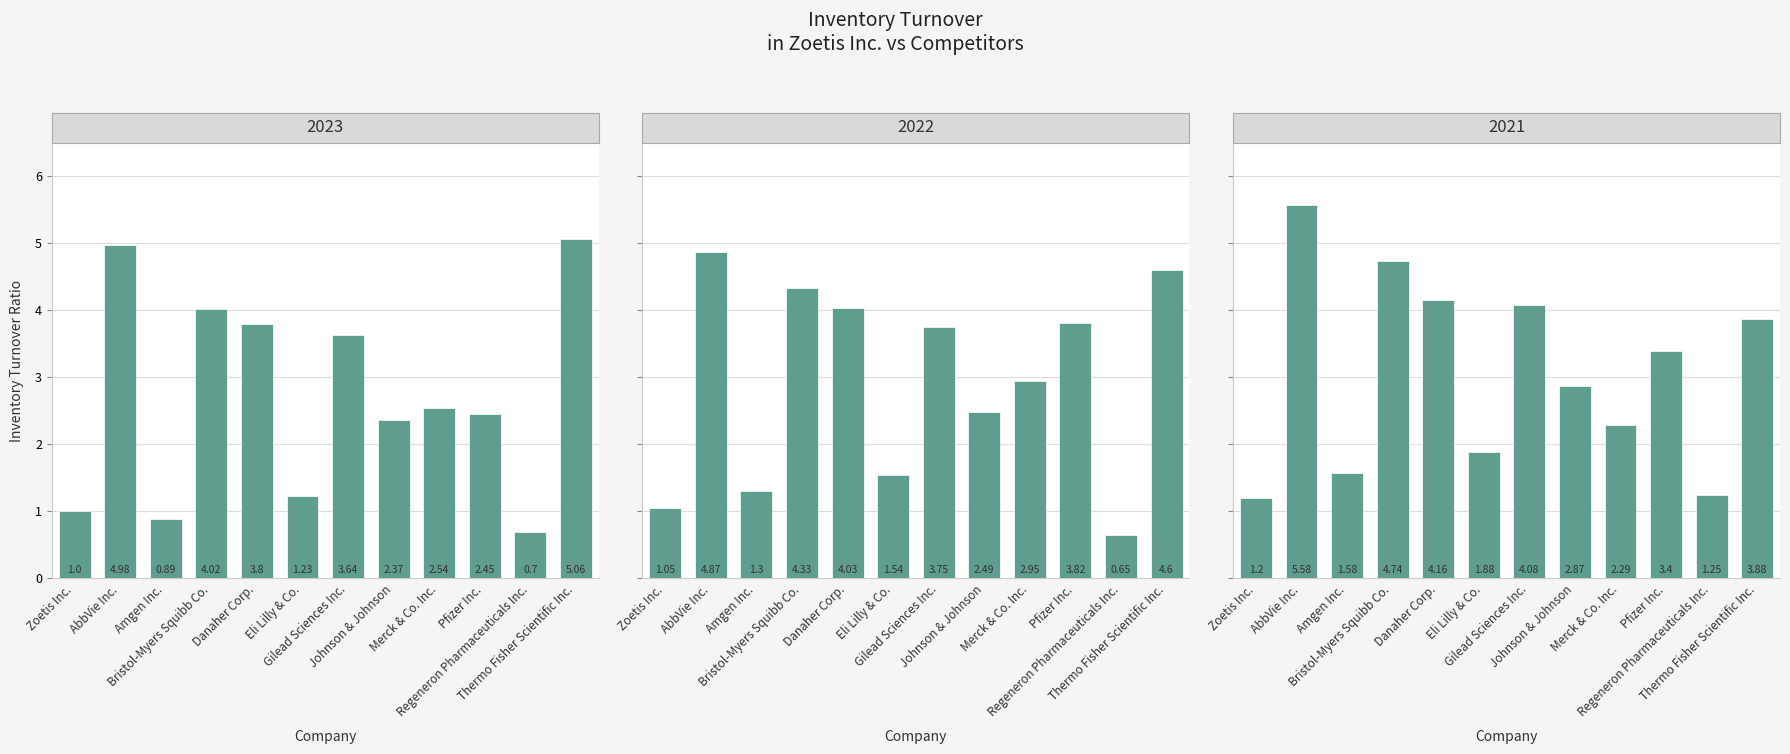

At which category does the chart reach its peak across all series?

AbbVie Inc.